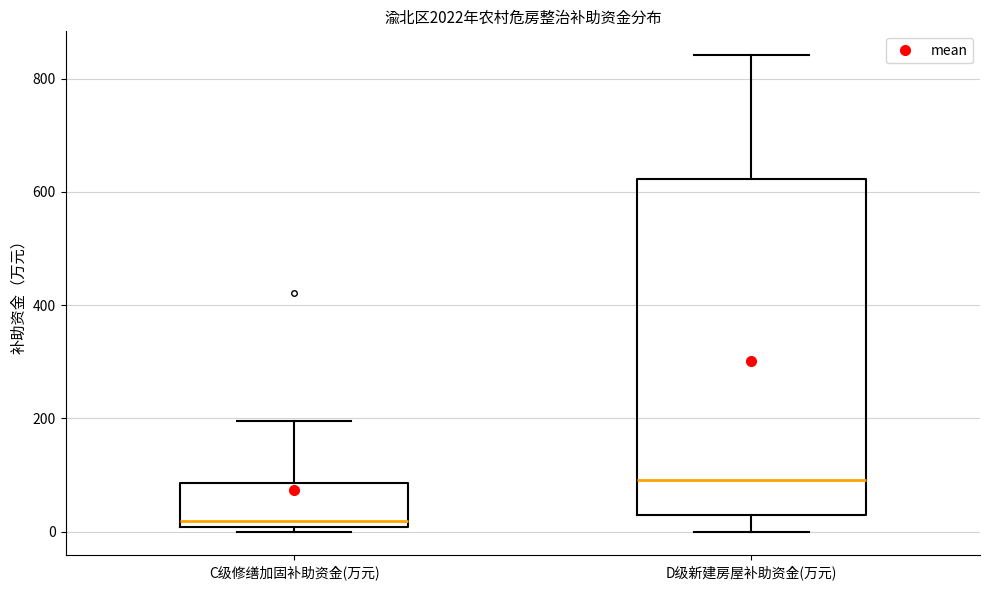

Reading left to right, read every box against the y-axis: the position of its median line, the range the box covers, and the ends of its whiskers. The values are not printed on the chart, so give them approximately, as read against the axis.

C级修缮加固补助资金(万元): median 20, box 0 to 80, whiskers 0 (just below the box's lower edge) to 200
D级新建房屋补助资金(万元): median 100, box 20 to 620, whiskers 0 to 840